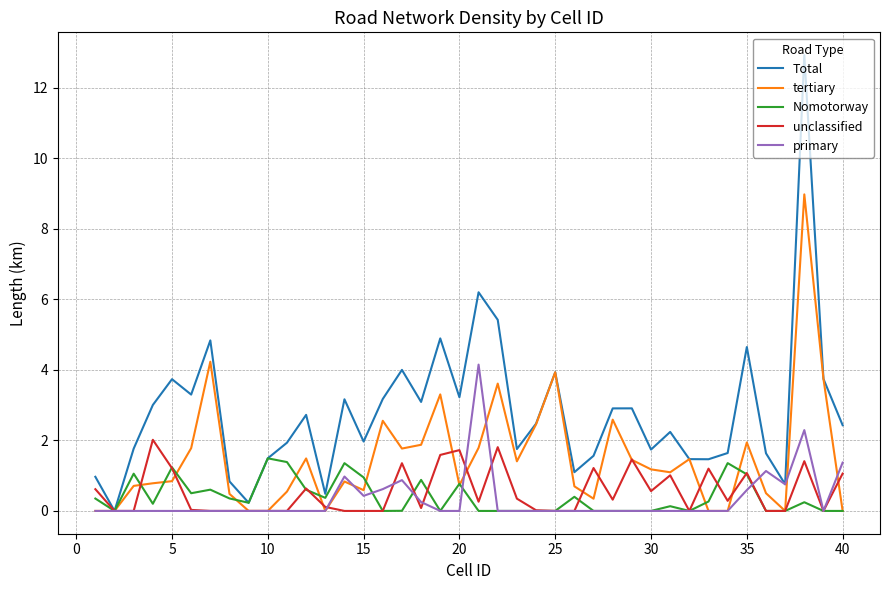

Which series has the largest total across all categories?

Total